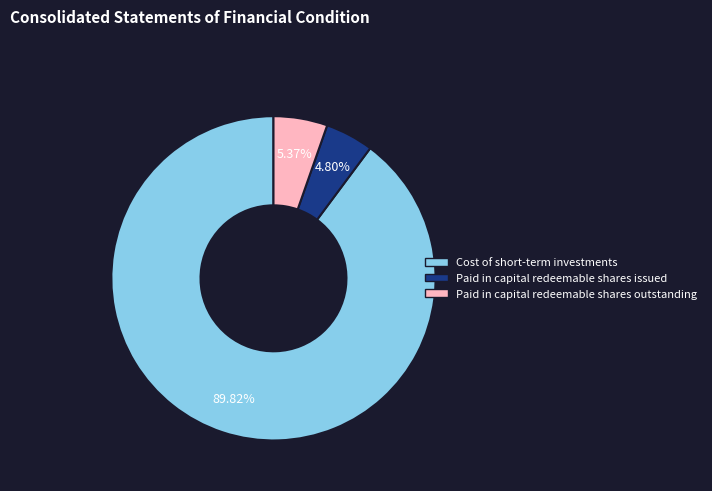

What percentage do Paid in capital redeemable shares outstanding and Paid in capital redeemable shares issued together represent?

10.2%